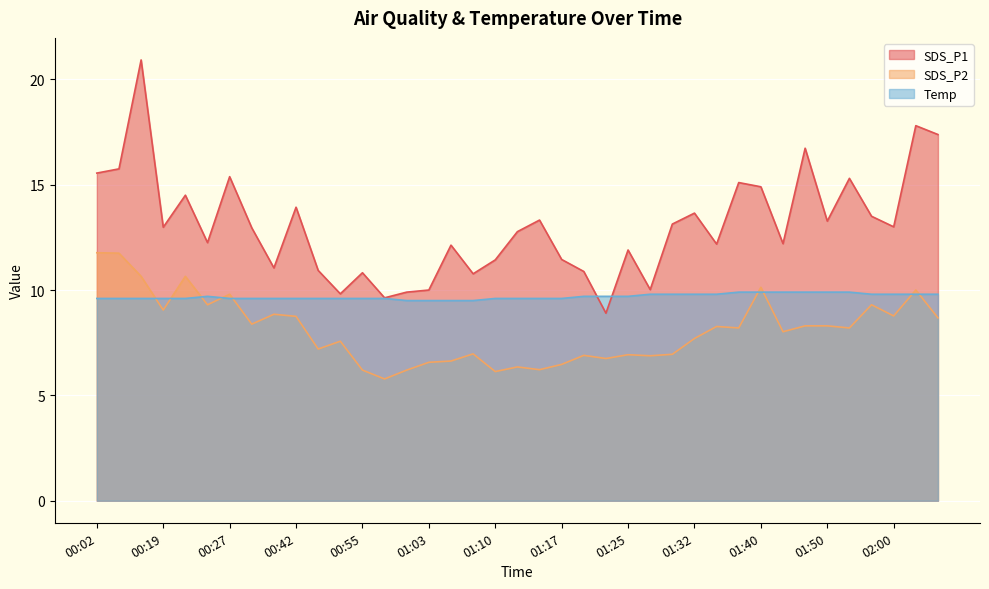

Does the chart display data point markers on the line(s)?

No